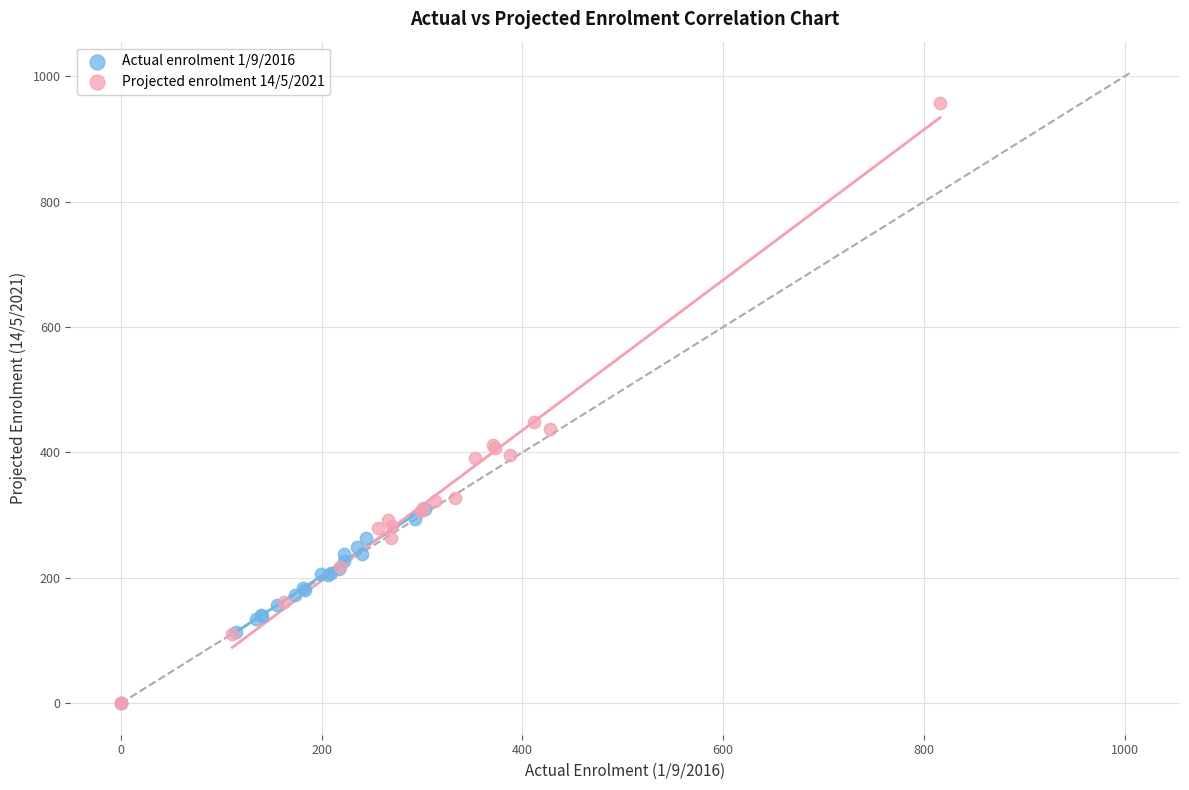

Which series has the largest Y range (max minus min)?

Projected enrolment 14/5/2021